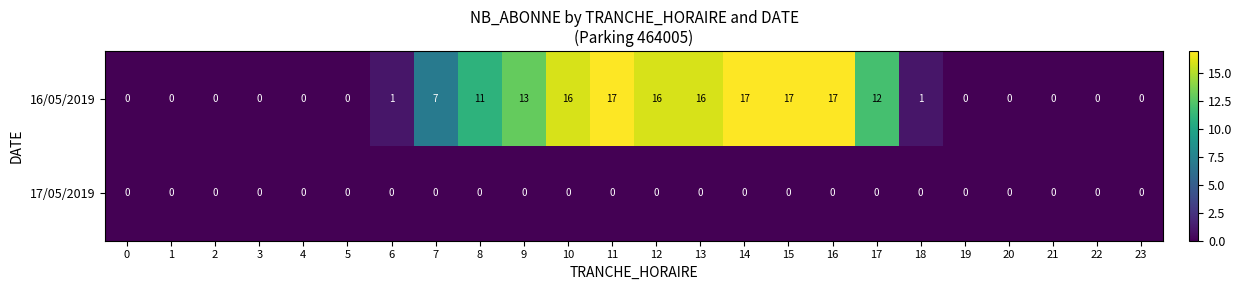

How many categories are shown in the chart?

24